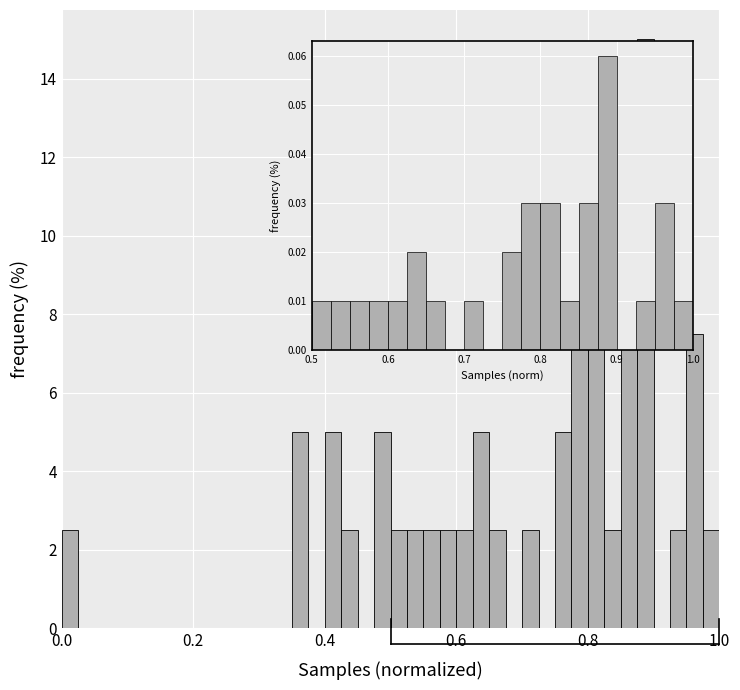

Read against the x-axis, roughly where is the centre of the tallest bar?

0.88